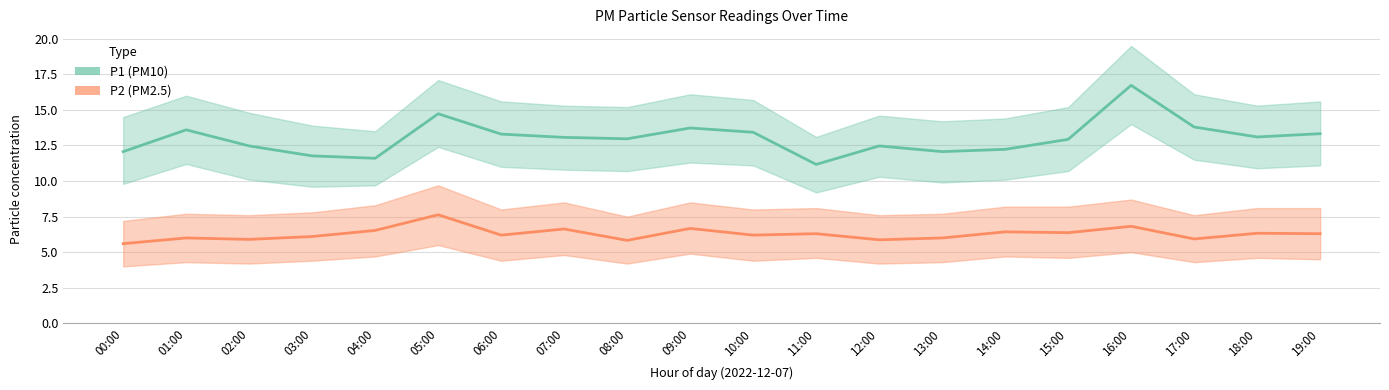

What is the value of the P2 point at the 15th from the left?

6.4